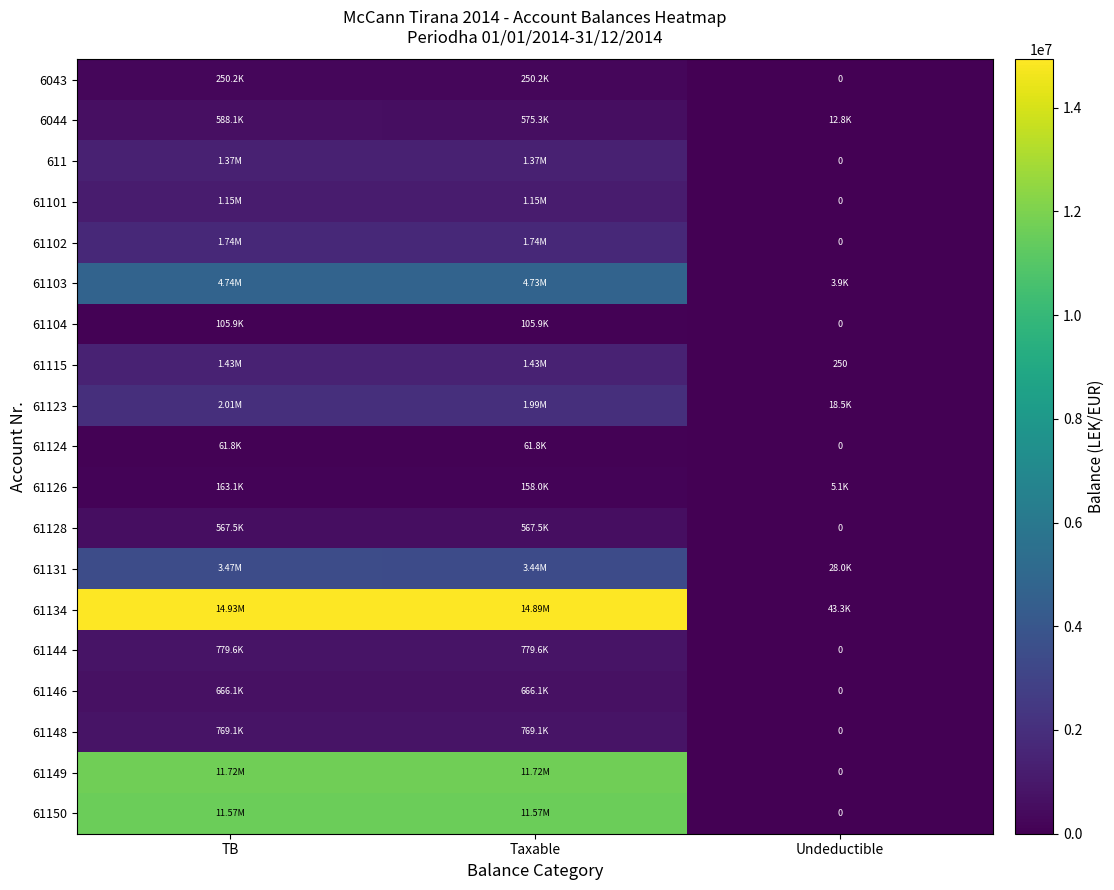

What is the difference between the highest and lowest values at Taxable?

14826046.6